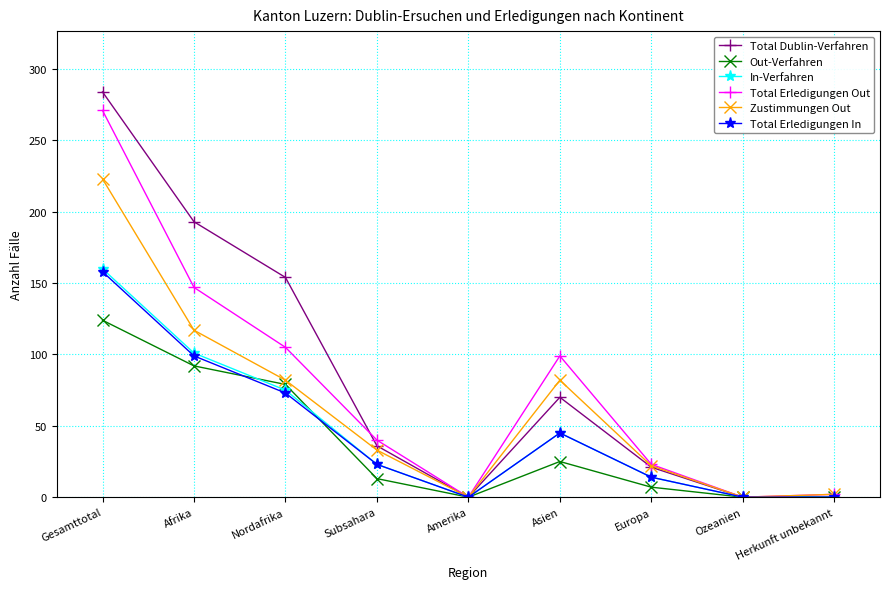

What is the approximate value of Zustimmungen Out at Asien?

82